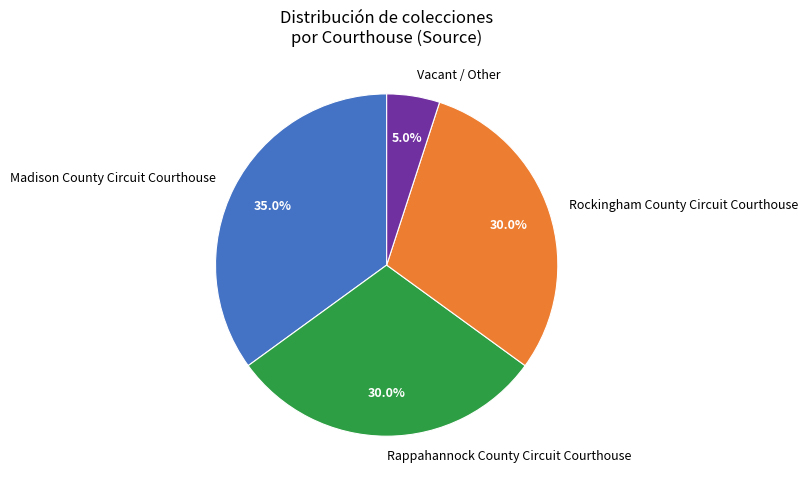

How many segments does this pie chart have?

4